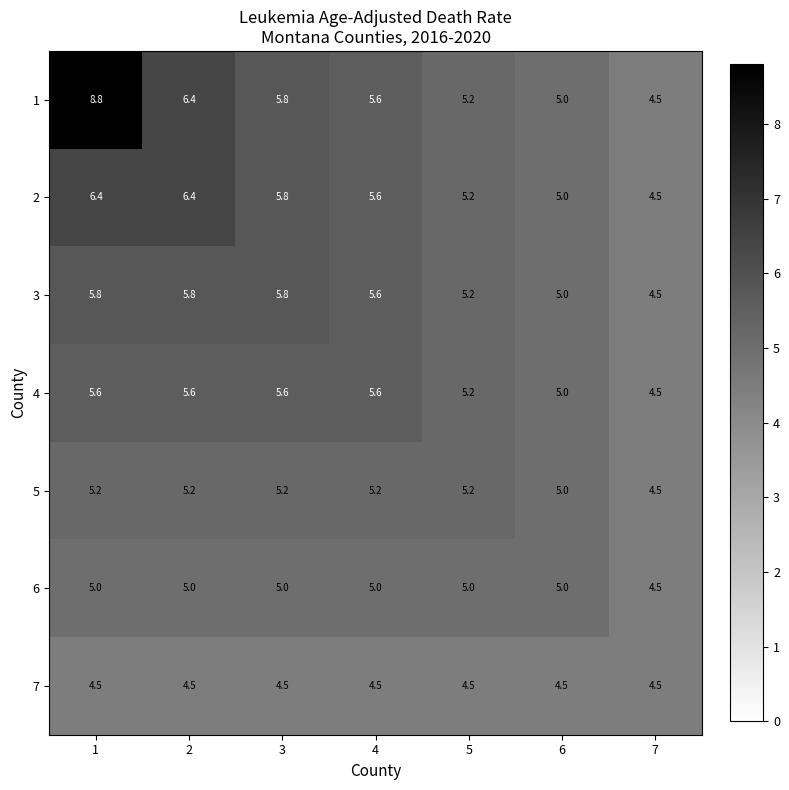

What is the difference between the highest and lowest values at 1?

4.3